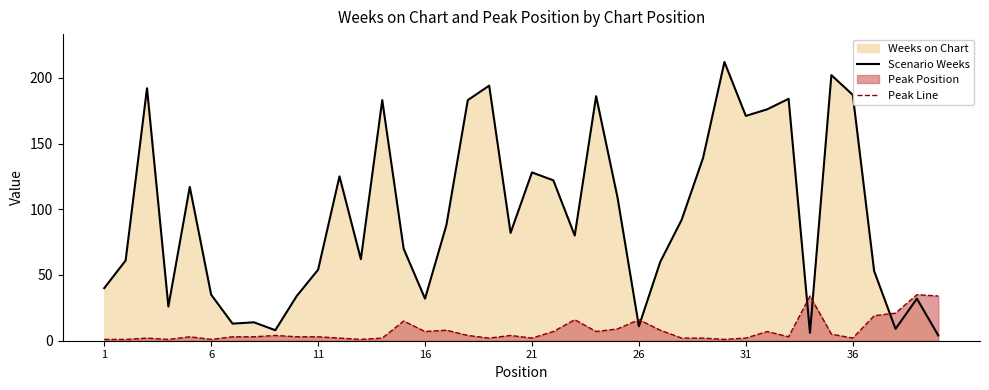

How many distinct data groups are displayed?

2